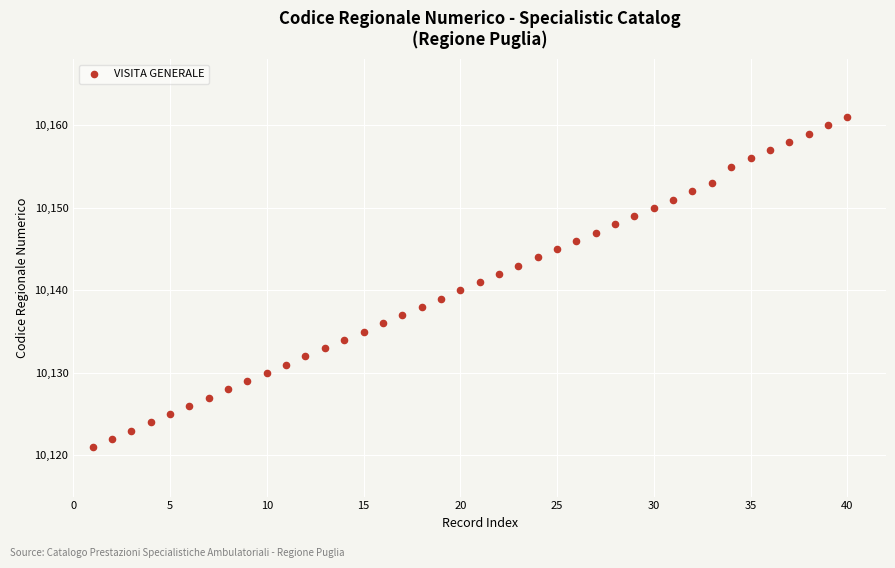

What is the range of Y values (max minus min)?

40